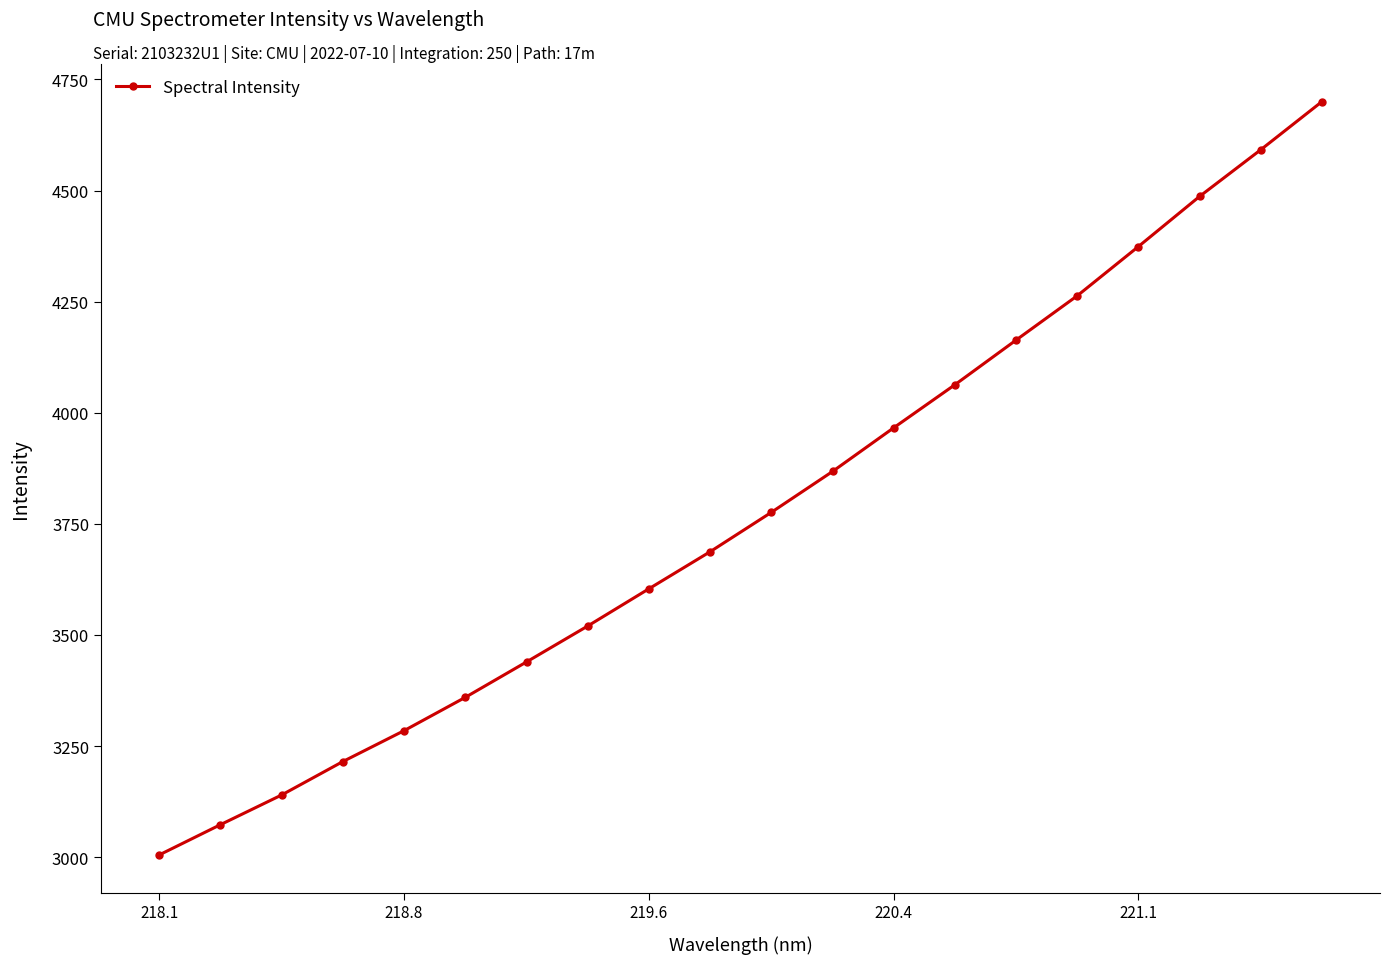

True or false: there are more than 2 points higher than both neighbors.

False